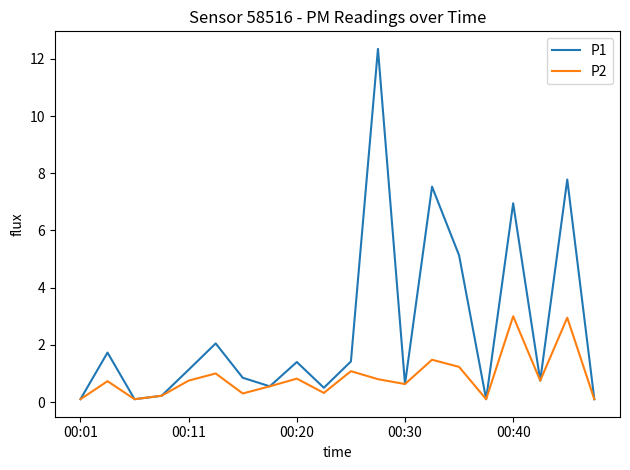

Which series has the widest spread of values?

P1